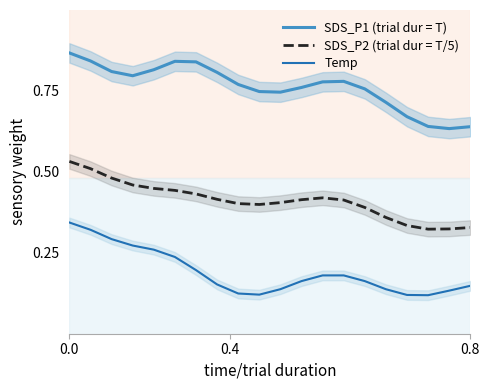

In SDS_P2 (trial dur = T/5), how many points are lower than both neighbors (excluding endpoints)?

2